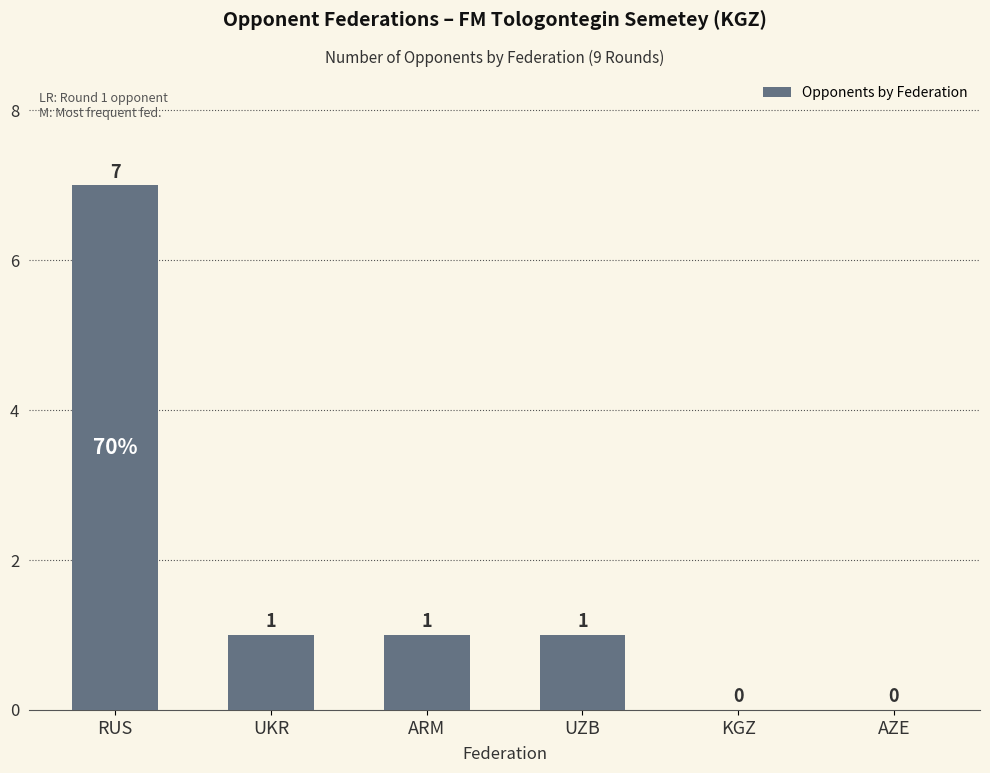

How many series are shown in this chart?

1